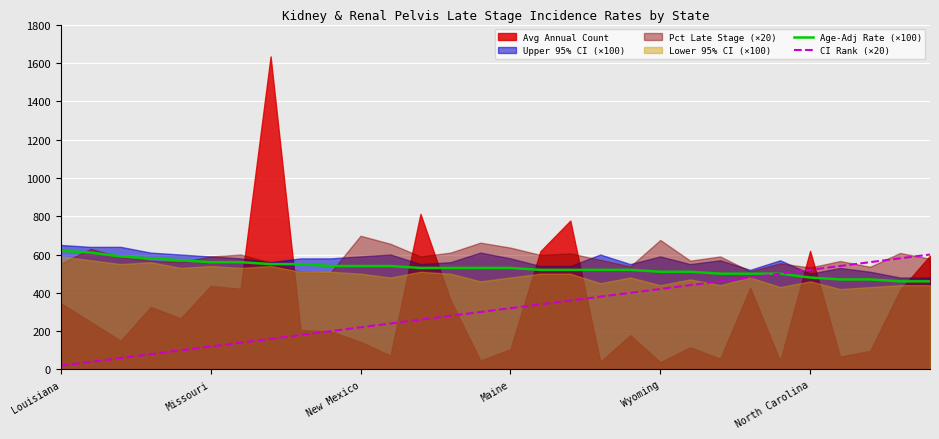

True or false: Age-Adj Rate (×100) and CI Rank (×20) intersect in this chart.

False